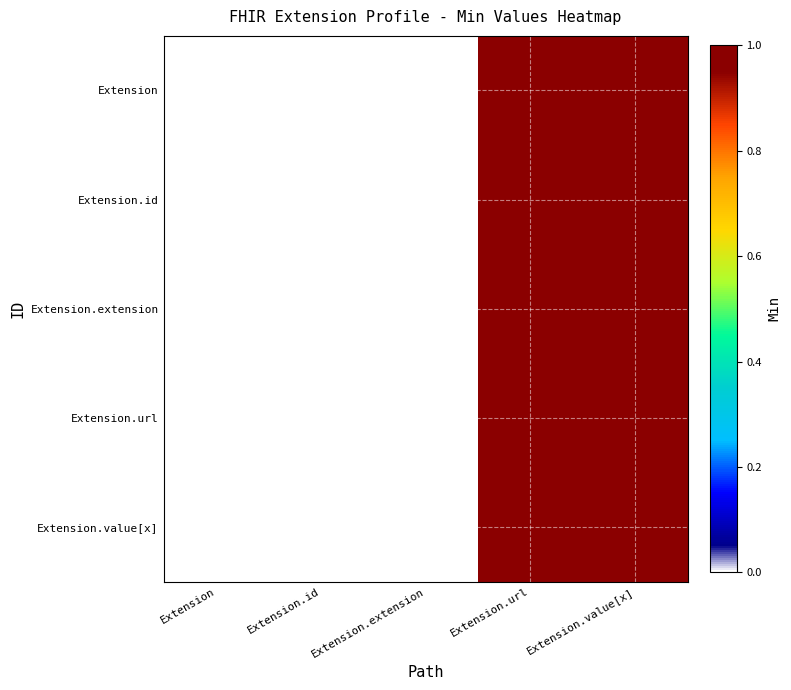

At Extension.value[x], list the series in order from largest to smallest.

Extension, Extension.id, Extension.extension, Extension.url, Extension.value[x]